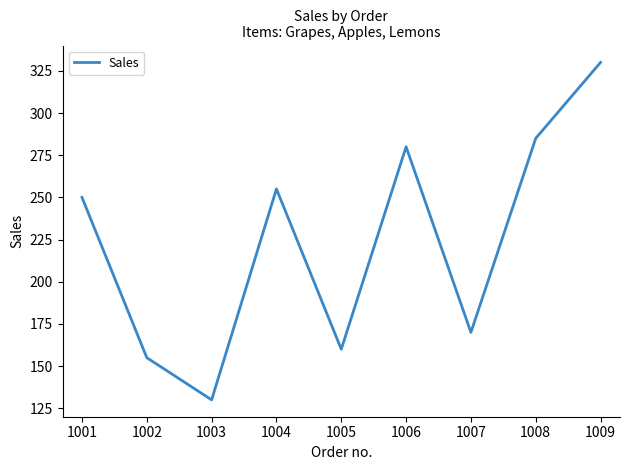

True or false: the data has more than 0 interior local peaks.

True